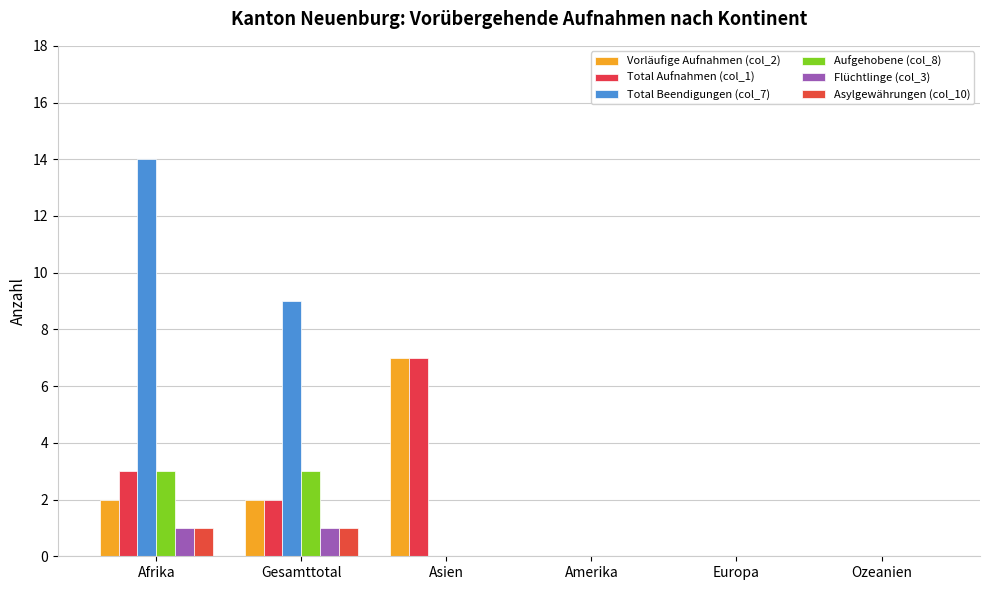

Is it true that Vorläufige Aufnahmen (col_2) equals 0 at Ozeanien?

True